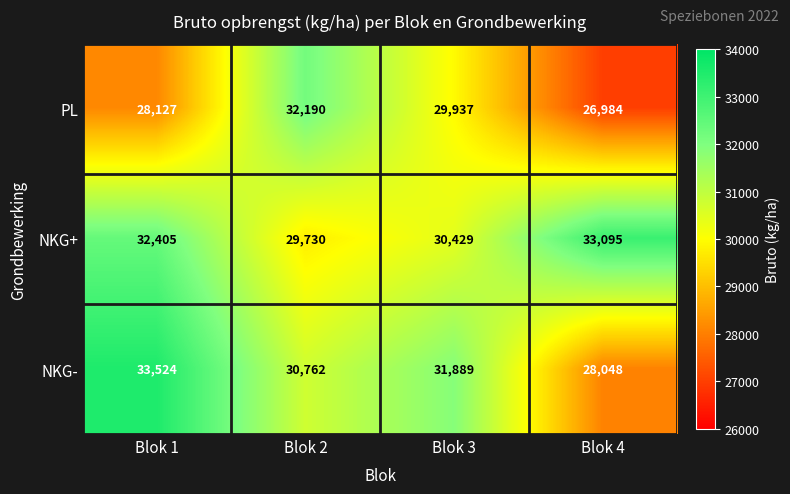

At which category is the sum across all series the highest?

Blok 1